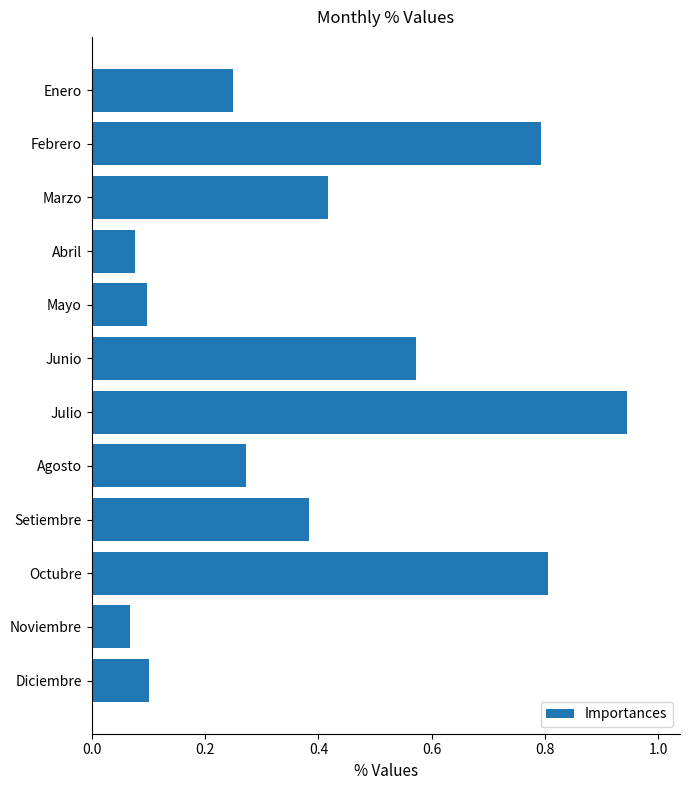

At which category does the chart reach its peak across all series?

Julio